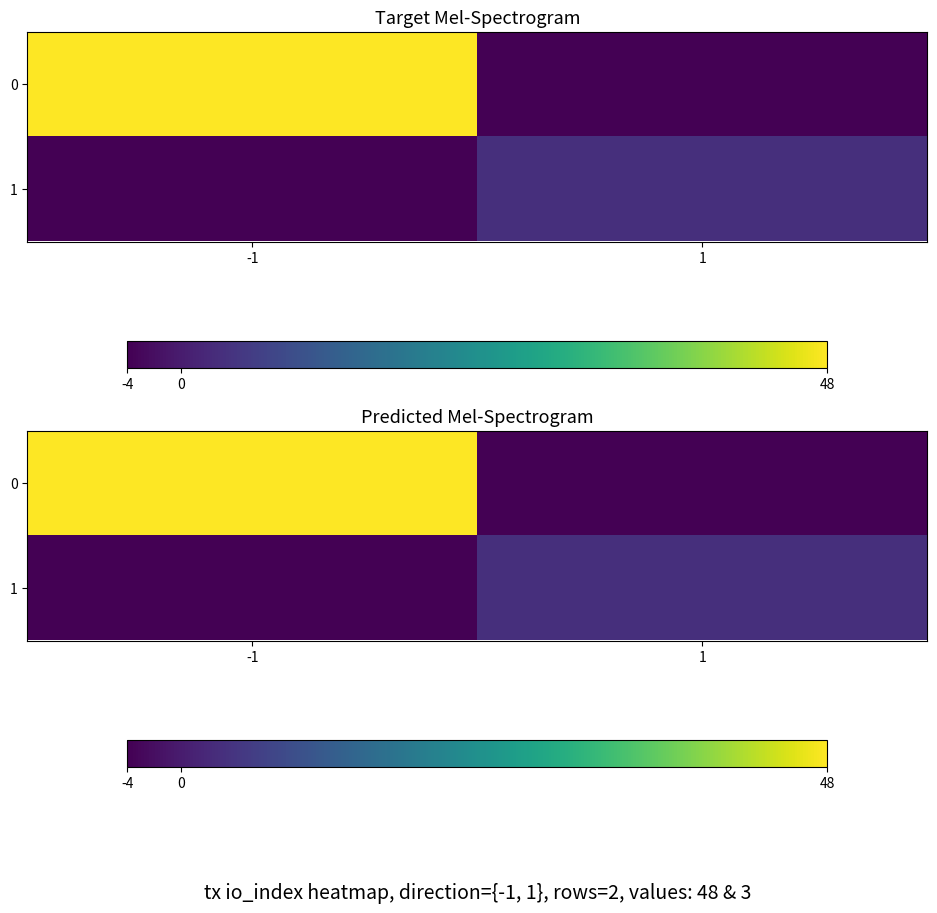

Is the value of 1 at 1 greater than the value of 0 at 1?

Yes